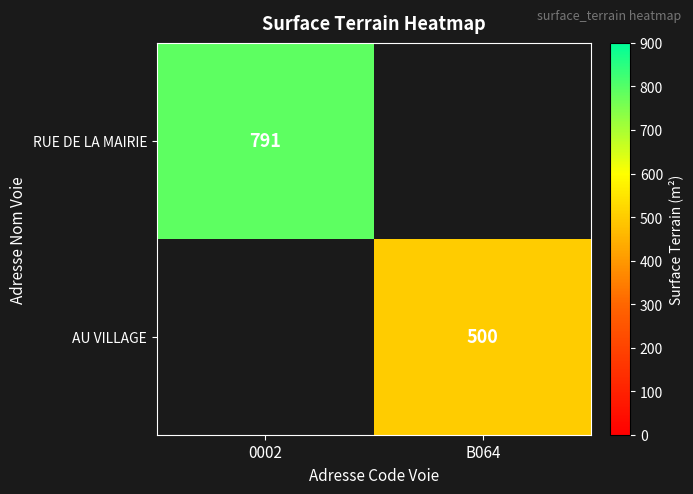

Which category has the lowest value across all series?

B064